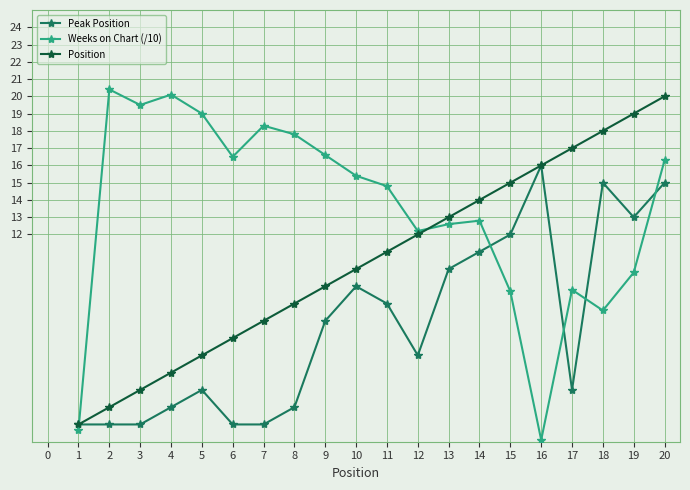

True or false: Weeks on Chart (/10) has more than 2 points higher than both neighbors.

True